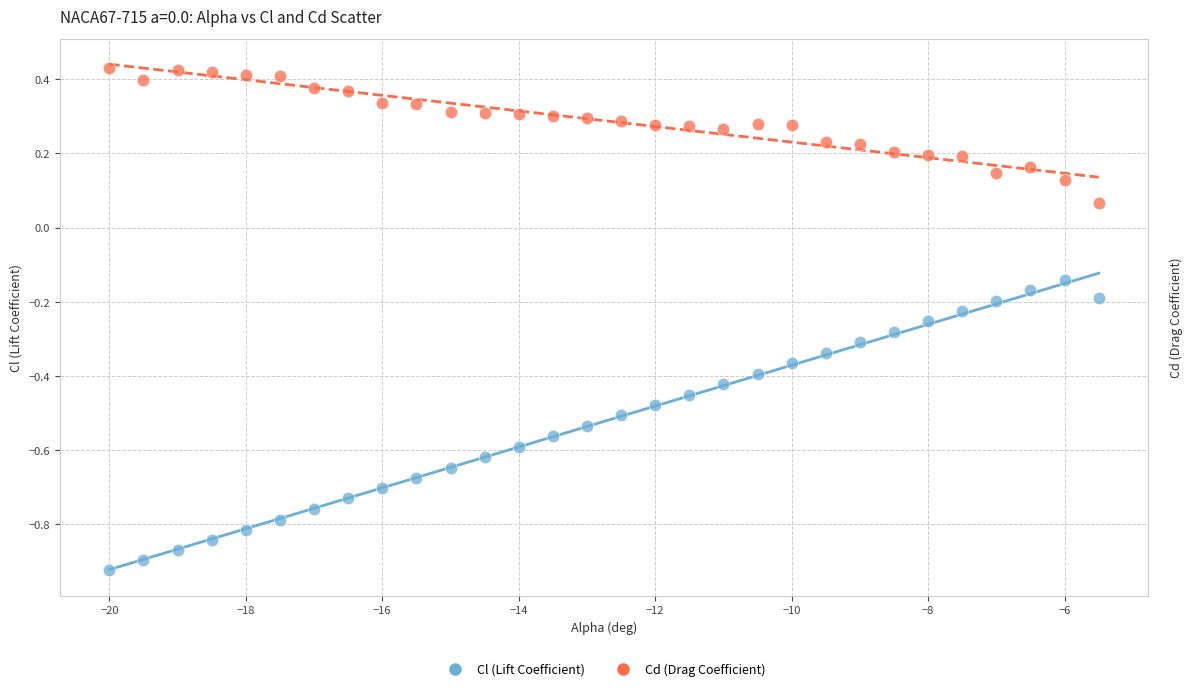

Across all data points, what is the range of Y values (max minus min)?

1.4